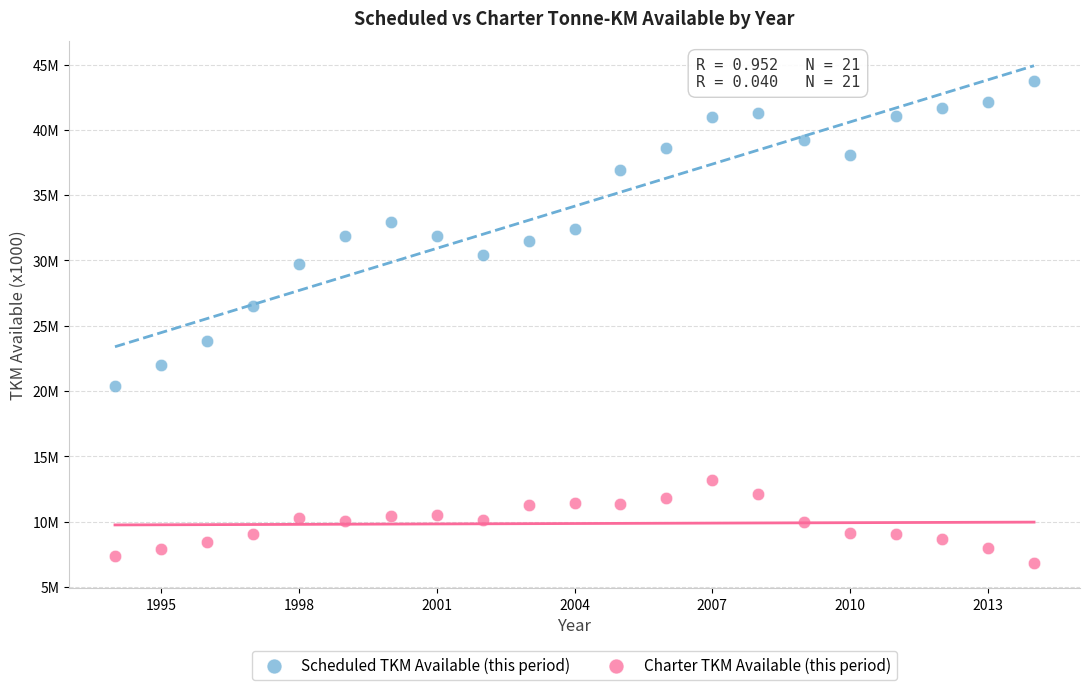

Which series reaches the maximum Y coordinate?

Scheduled TKM Available (this period)